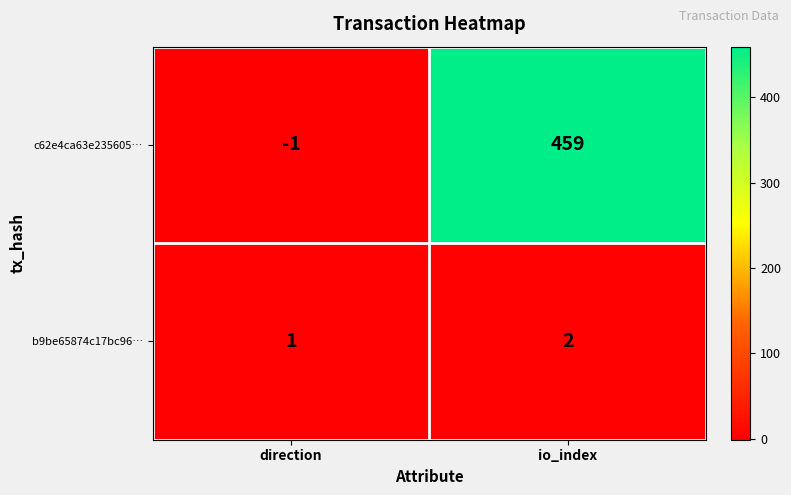

Where is b9be65874c17bc96… nearest to the value 1?

direction